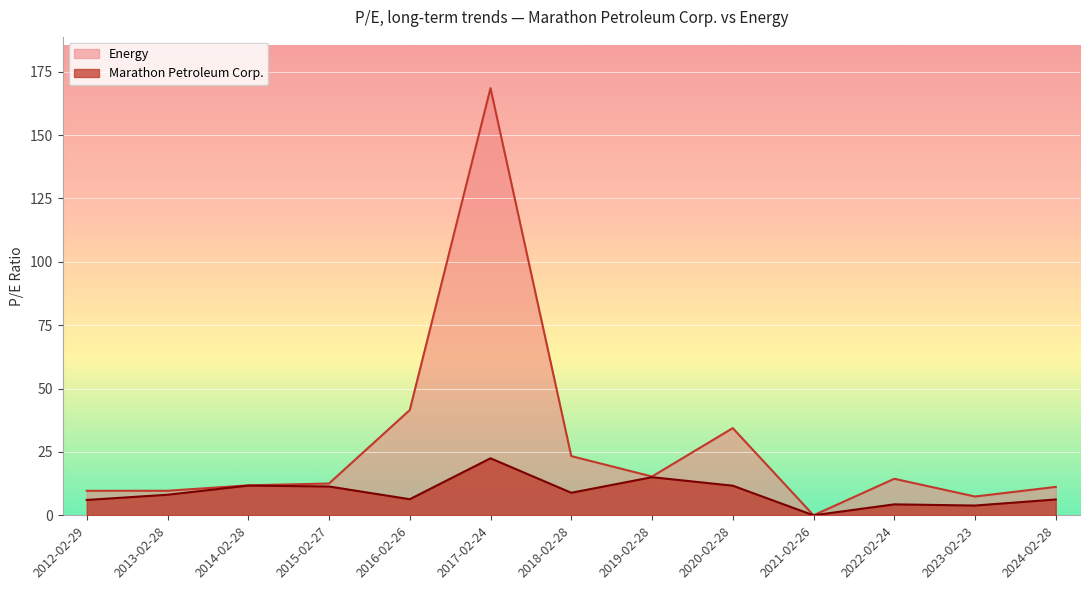

What is the highest value of the Marathon Petroleum Corp. series?

22.5